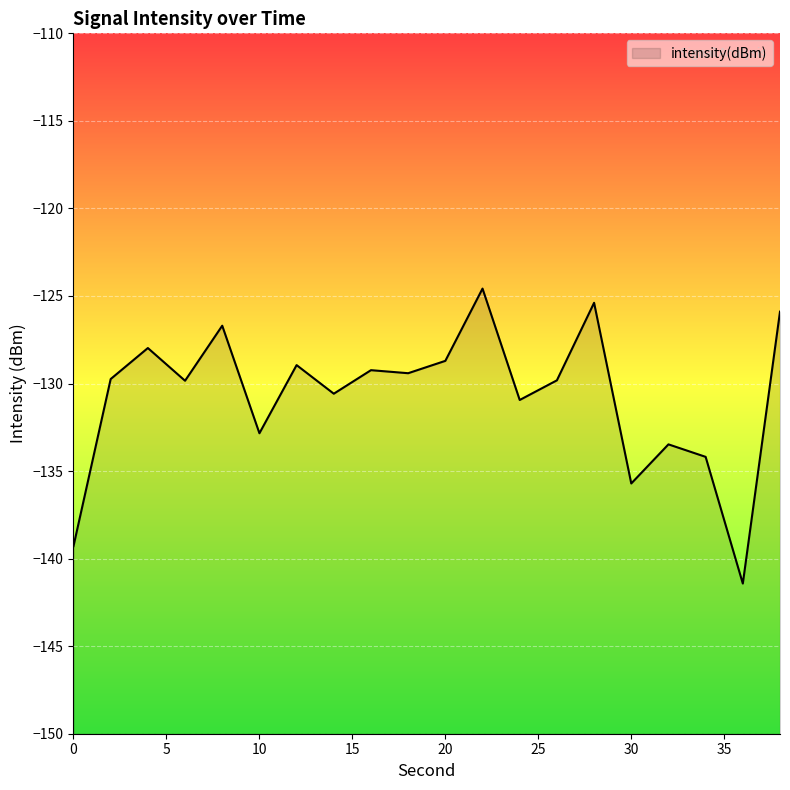

What is the sum of the values at 14 and 2?

-260.3